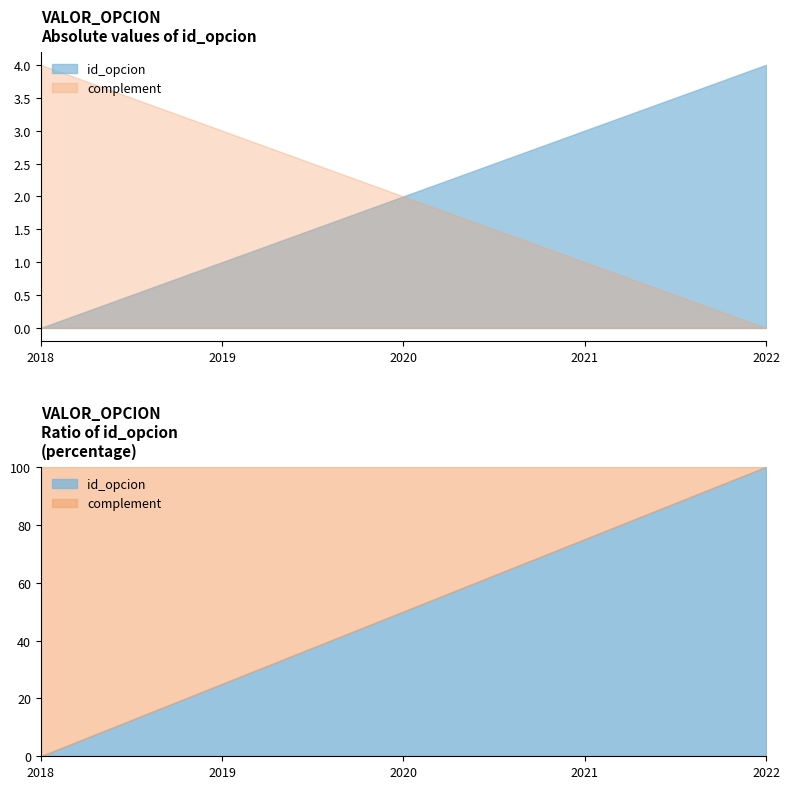

Rank the categories by value from lowest to highest.

2018, 2019, 2020, 2021, 2022